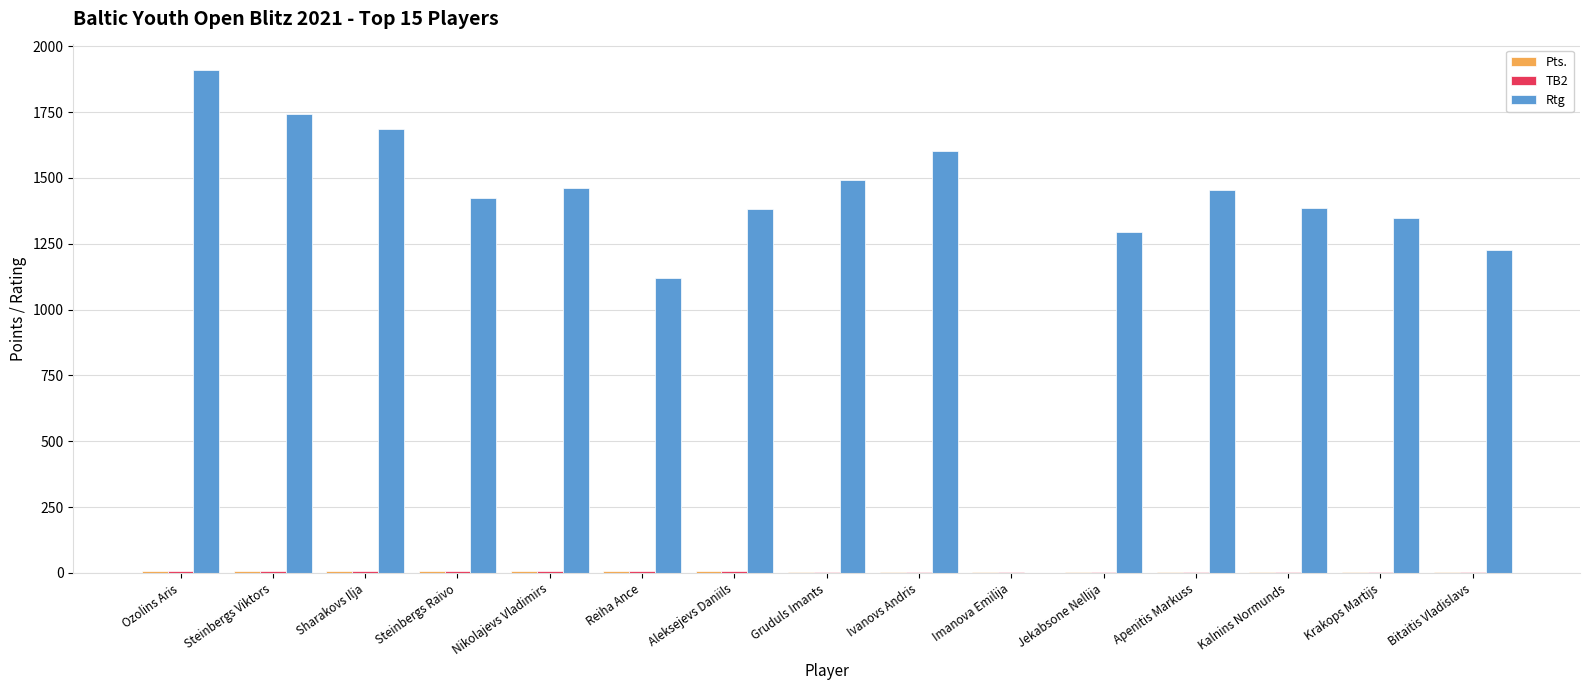

Which series has the largest total across all categories?

Rtg